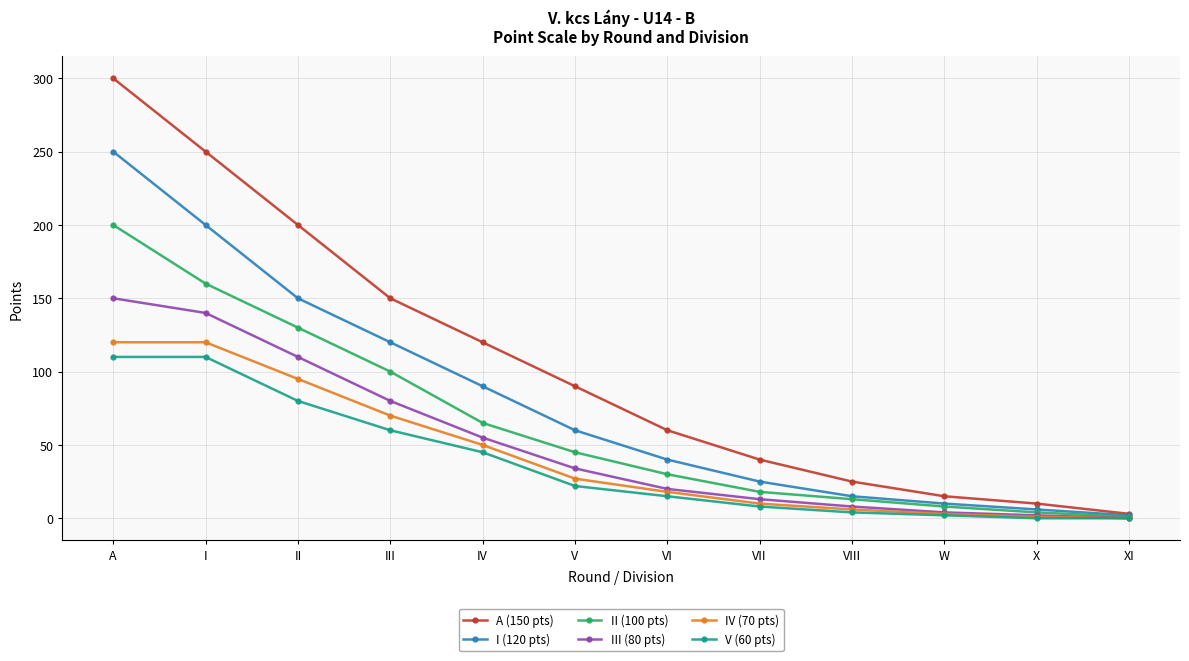

At which label does A (150 pts) reach its minimum?

XI